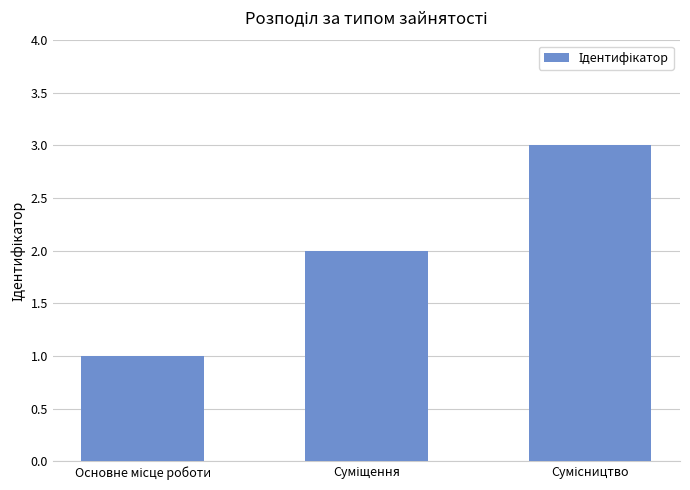

What is the sum of all values?

6